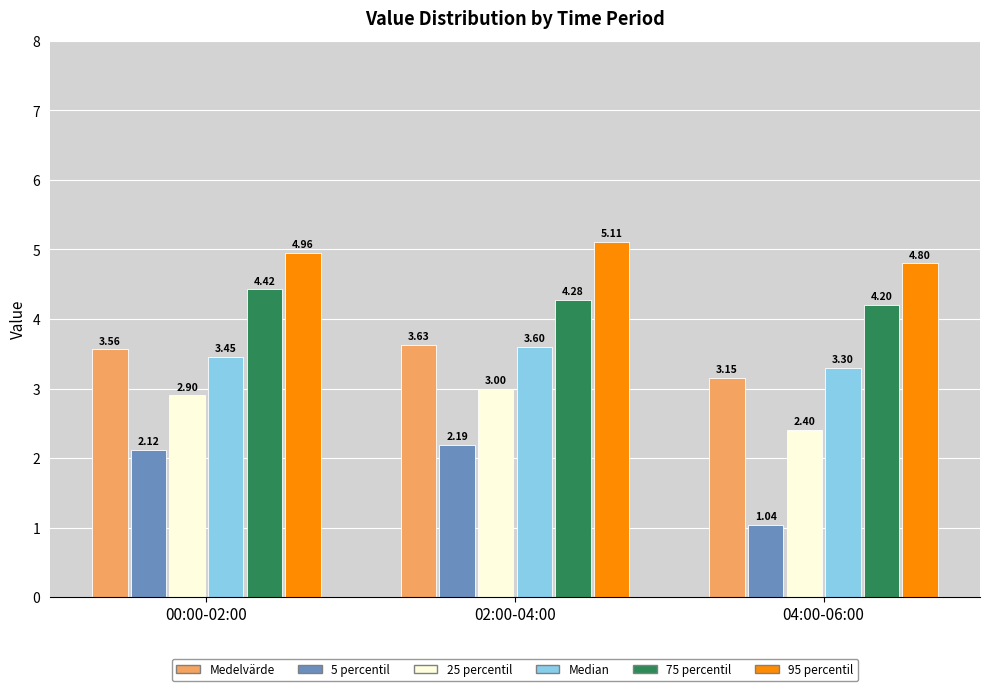

What is the difference between the maximum and minimum values in the Median series?

0.3